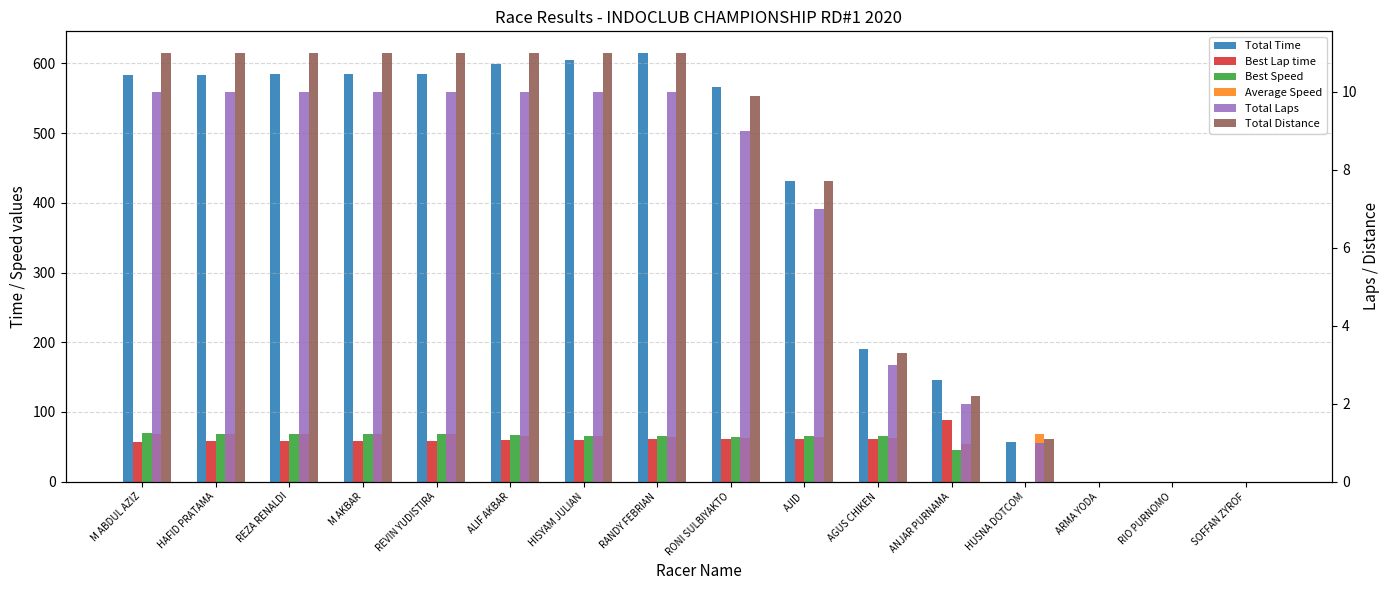

Reading right to left, list all the values displayed in this chart.

Total Time: 0.0	0.0	0.0	57.4	145.3	190.1	431.2	565.9	615.3	605.4	599.0	585.5	585.3	584.1	584.0	583.5
Best Lap time: 0.0	0.0	0.0	0.0	87.8	60.4	61.1	61.7	60.4	60.0	59.6	57.9	57.9	57.9	57.7	57.4
Best Speed: 0.0	0.0	0.0	0.0	45.1	65.5	64.8	64.2	65.5	66.0	66.4	68.4	68.4	68.4	68.7	69.0
Average Speed: 0.0	0.0	0.0	68.9	54.5	62.5	64.3	63.0	64.4	65.4	66.1	67.6	67.7	67.8	67.8	67.9
Total Laps: 0.0	0.0	0.0	1.0	2.0	3.0	7.0	9.0	10.0	10.0	10.0	10.0	10.0	10.0	10.0	10.0
Total Distance: 0.0	0.0	0.0	1.1	2.2	3.3	7.7	9.9	11.0	11.0	11.0	11.0	11.0	11.0	11.0	11.0